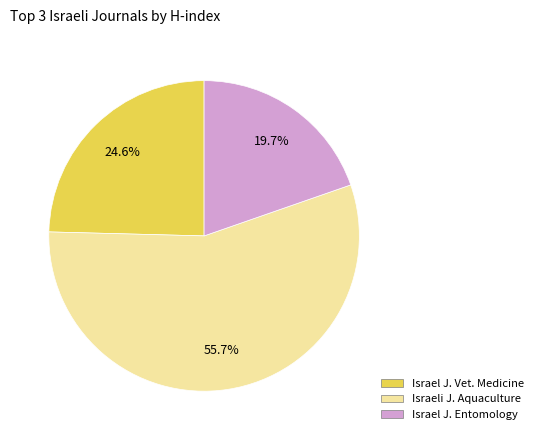

Rank the categories by value from highest to lowest.

Israeli J. Aquaculture, Israel J. Vet. Medicine, Israel J. Entomology